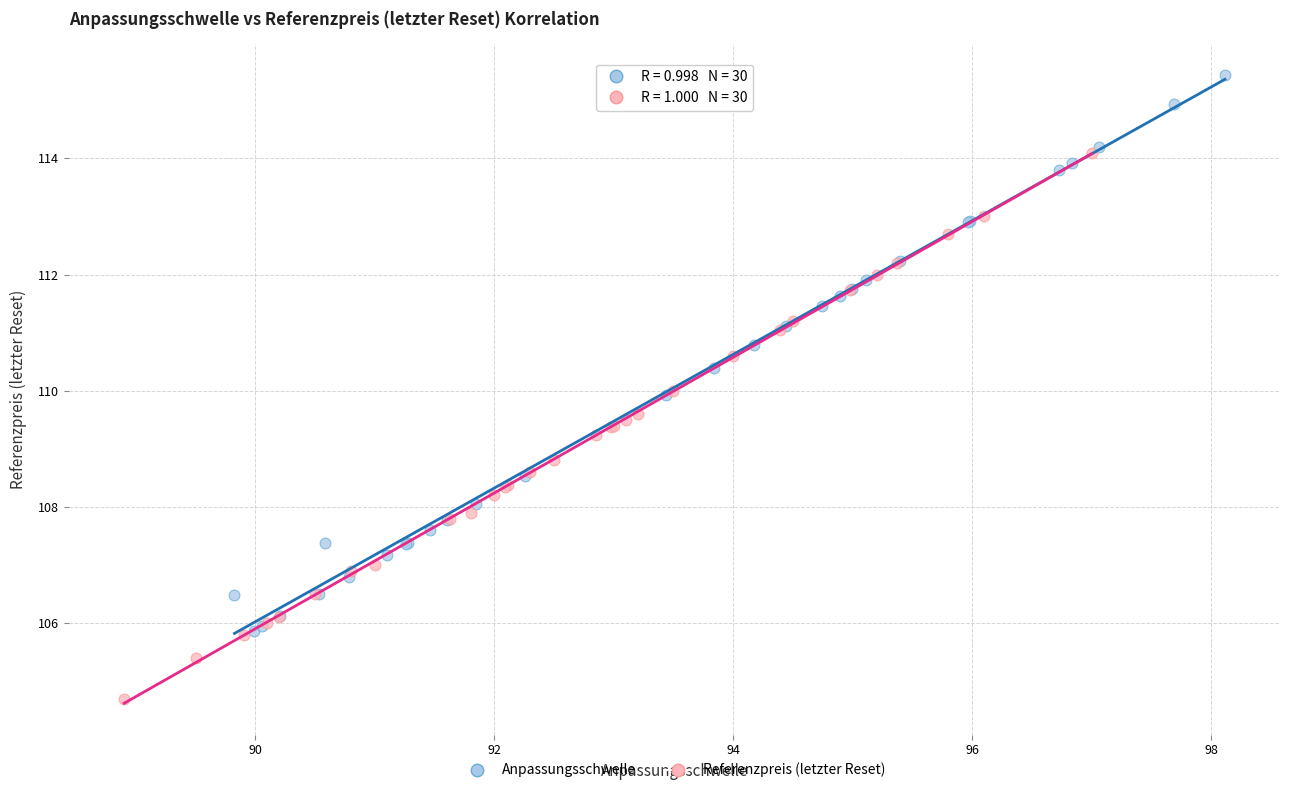

Which series reaches the minimum Y coordinate?

Referenzpreis (letzter Reset)